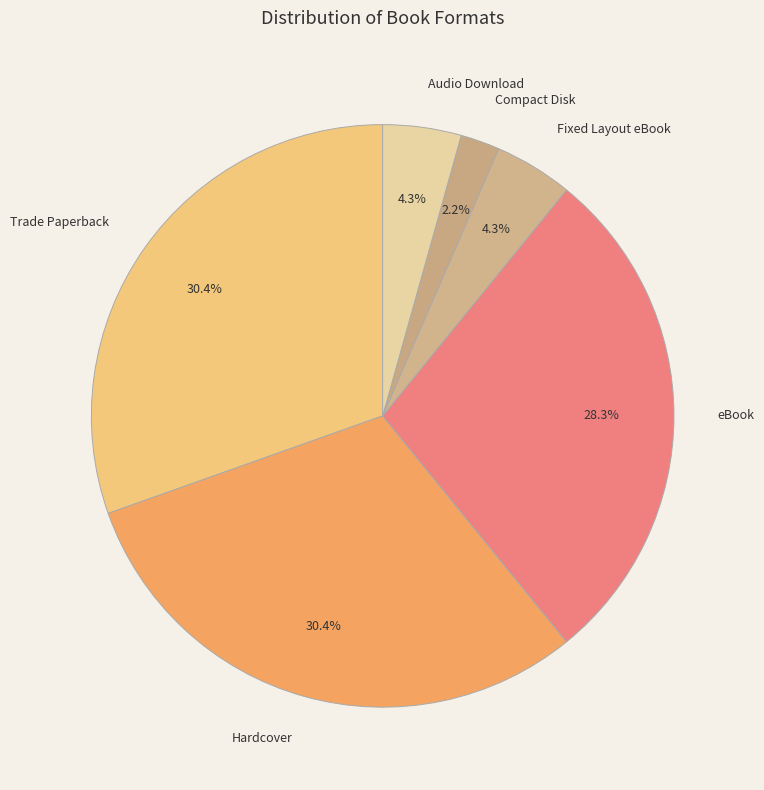

How many segments does this pie chart have?

6